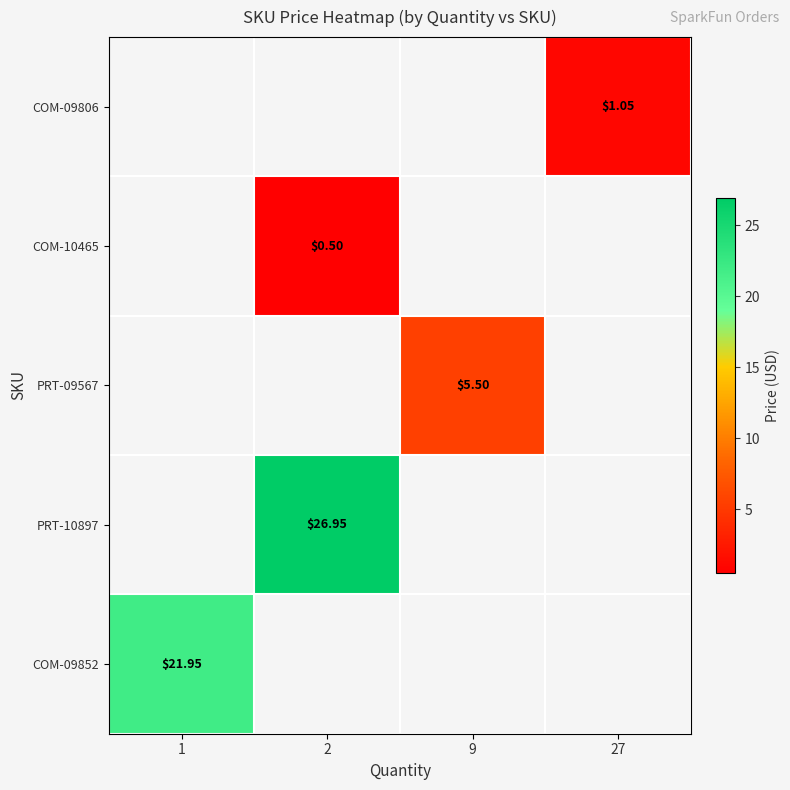

How many series are shown in this chart?

5